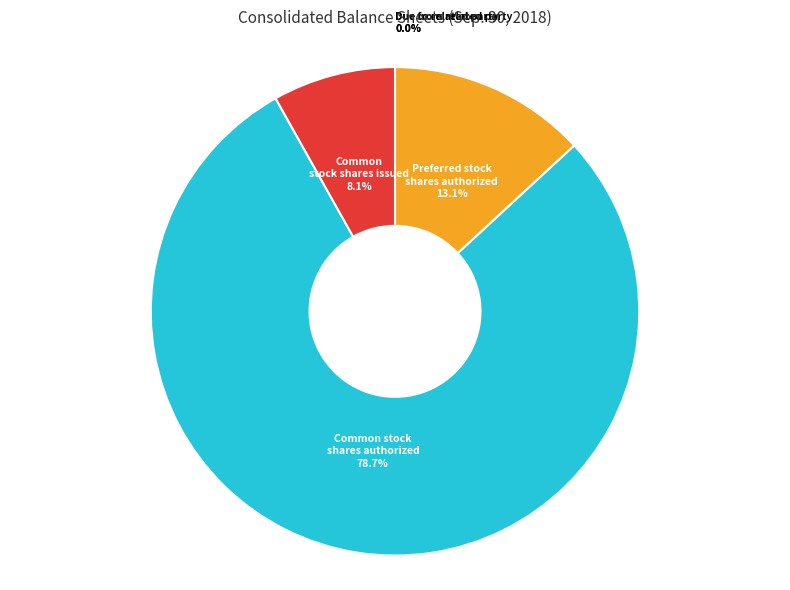

Combined, do Common stock shares issued and Common stock shares authorized account for over 50%?

Yes